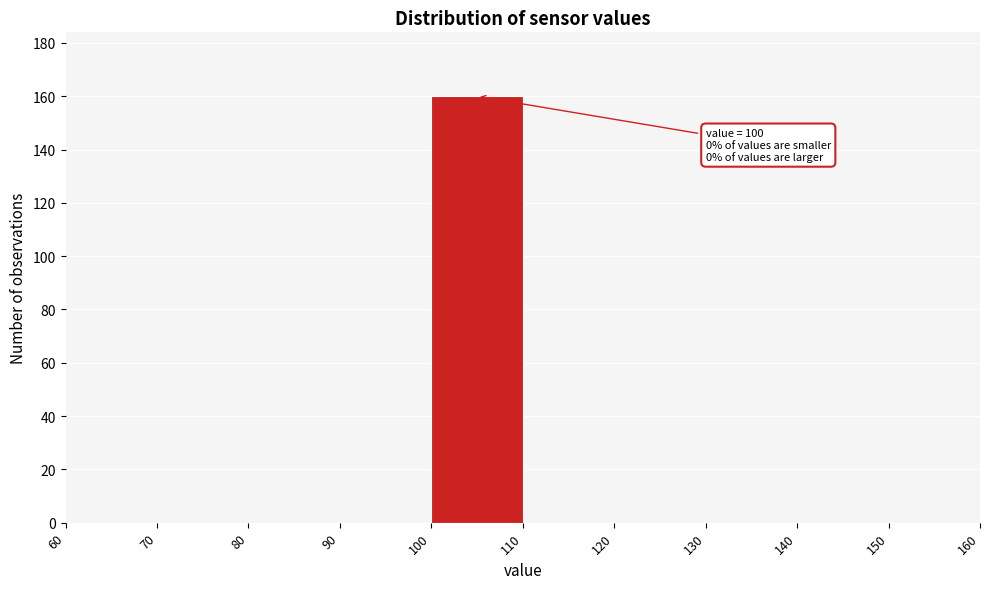

Over which range of the x-axis is the bar tallest?

100 to 110